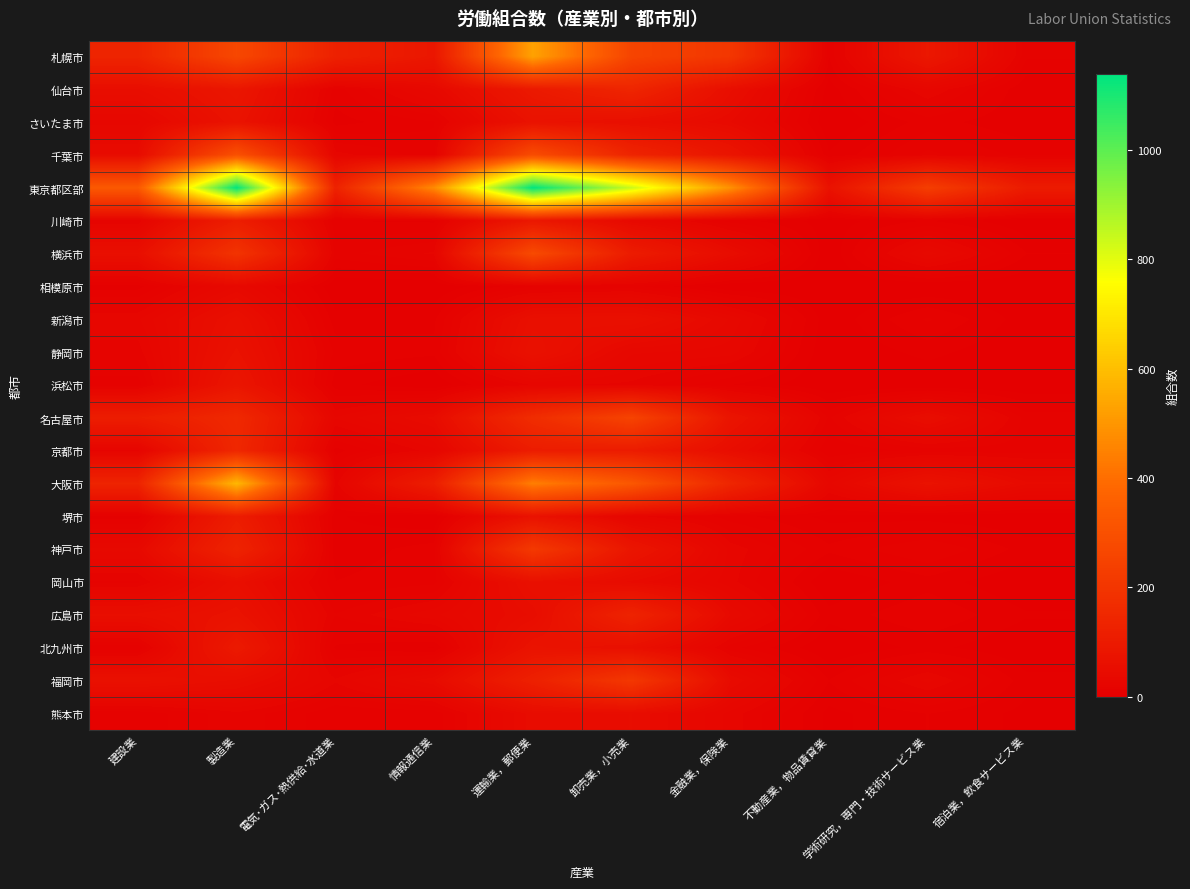

At 運輸業，郵便業, list the series in order from largest to smallest.

東京都区部, 札幌市, 大阪市, 千葉市, 横浜市, 神戸市, 名古屋市, 福岡市, 京都市, 仙台市, 川崎市, 北九州市, さいたま市, 堺市, 静岡市, 岡山市, 新潟市, 広島市, 熊本市, 浜松市, 相模原市